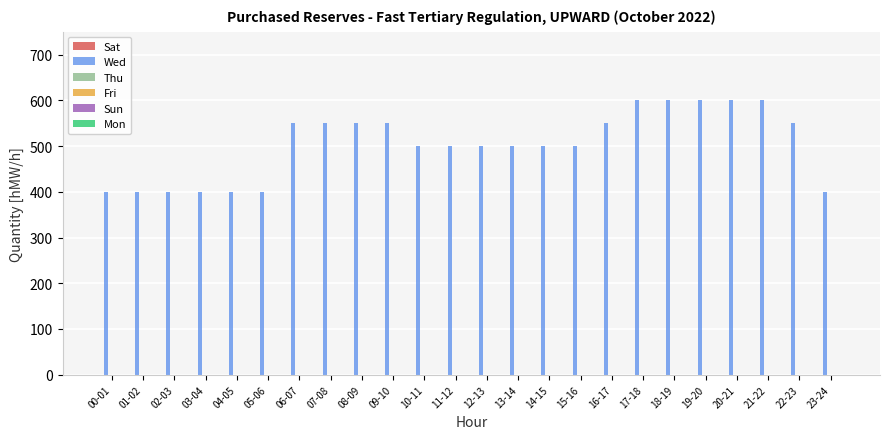

What is the label of the 2nd bar from the right?

22-23